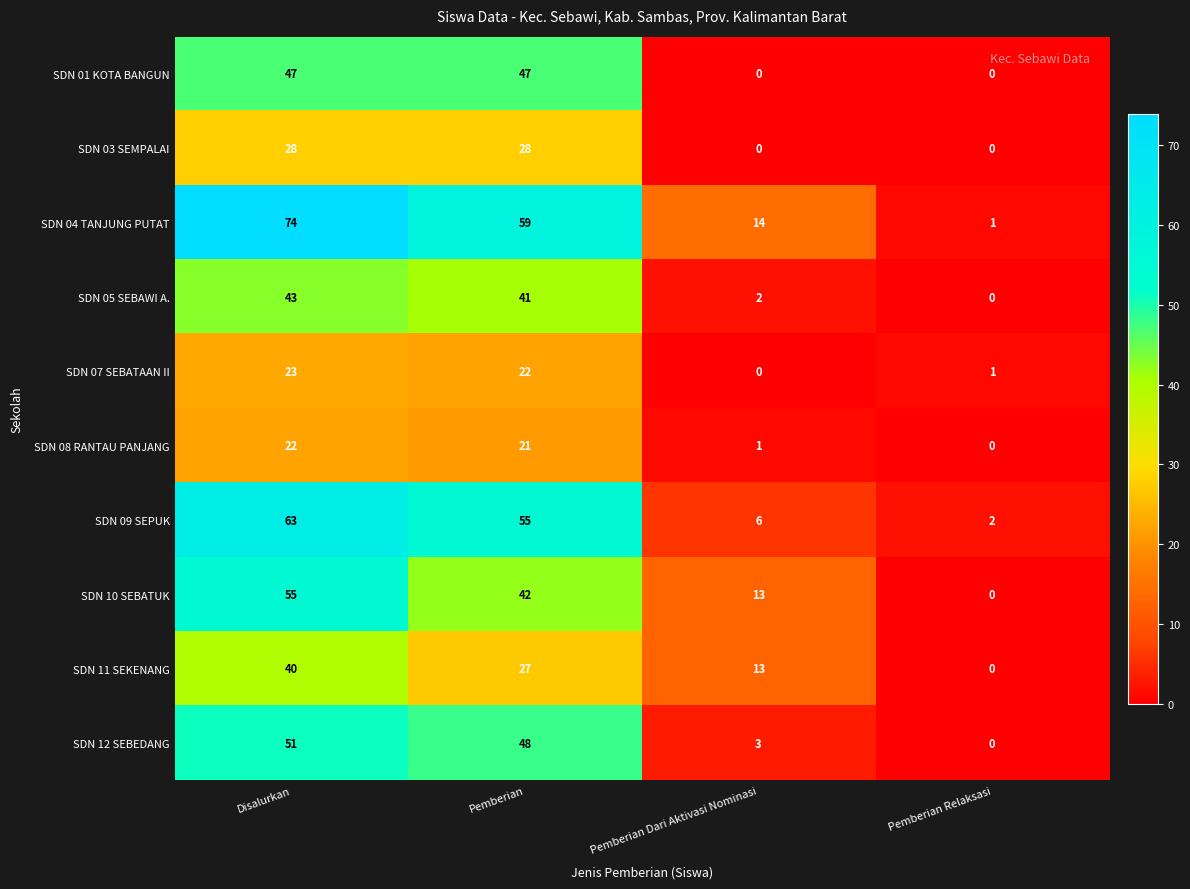

How many distinct data groups are displayed?

10